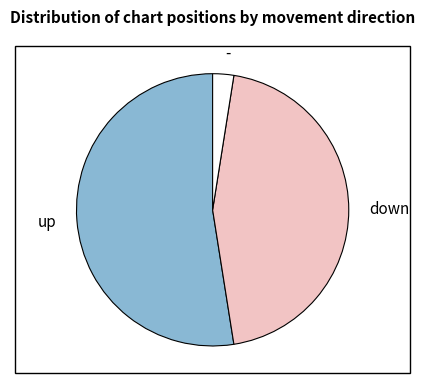

Which slice is the largest?

up